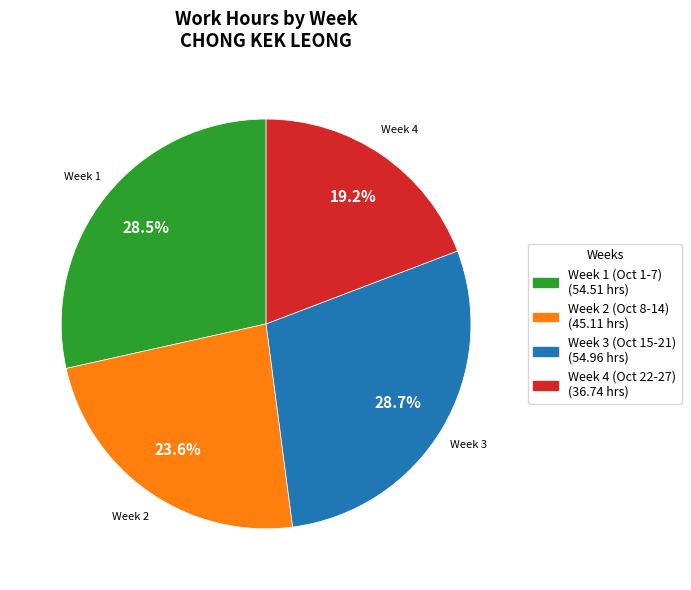

Is there any slice that represents more than half of the pie?

No